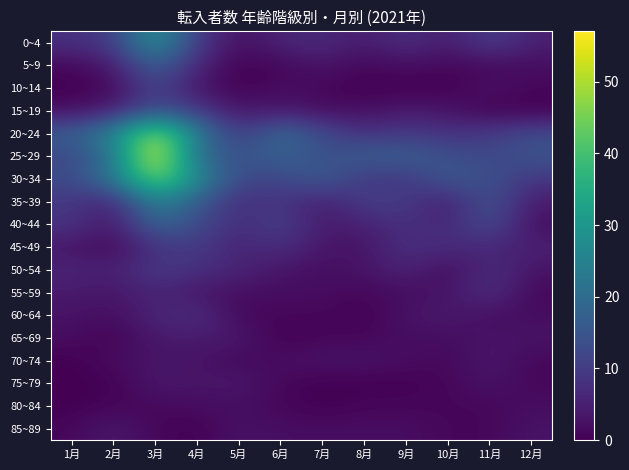

Between 2月 and 5月, which is larger?

2月